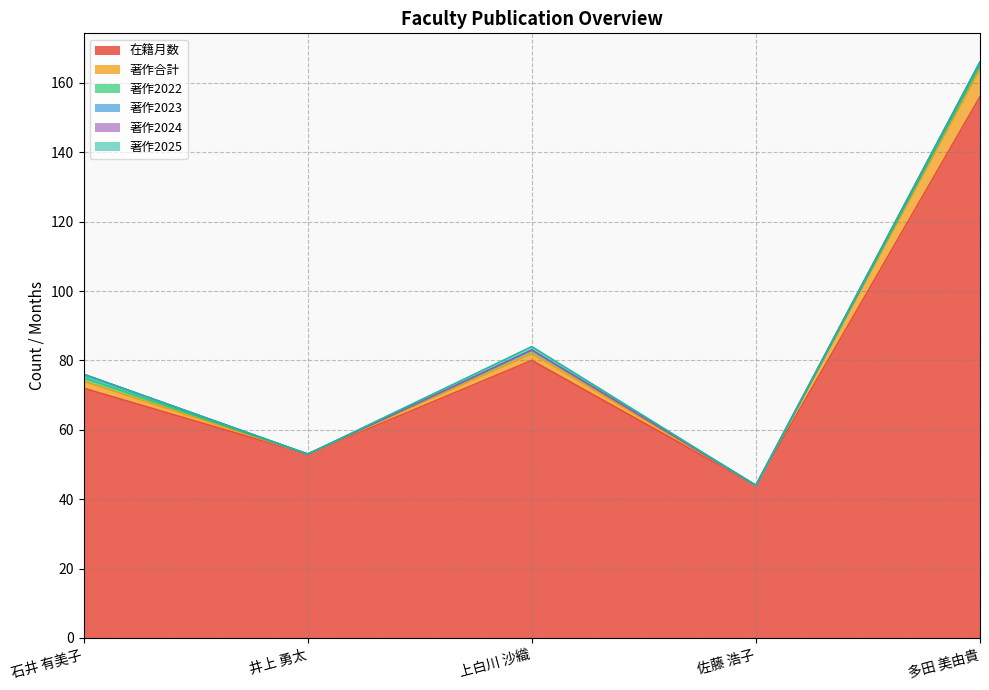

What is the label of the 1st point from the right?

多田 美由貴